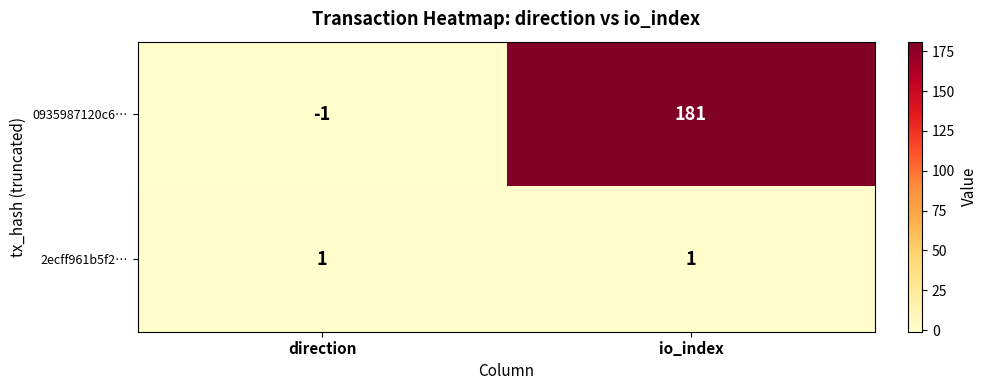

What is the average value of the 0935987120c6… series?

90